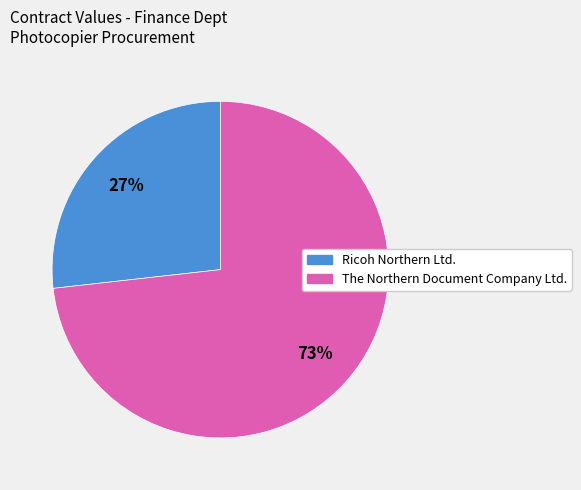

To the nearest percent, what is the difference between the largest and smallest slice percentages?

46%